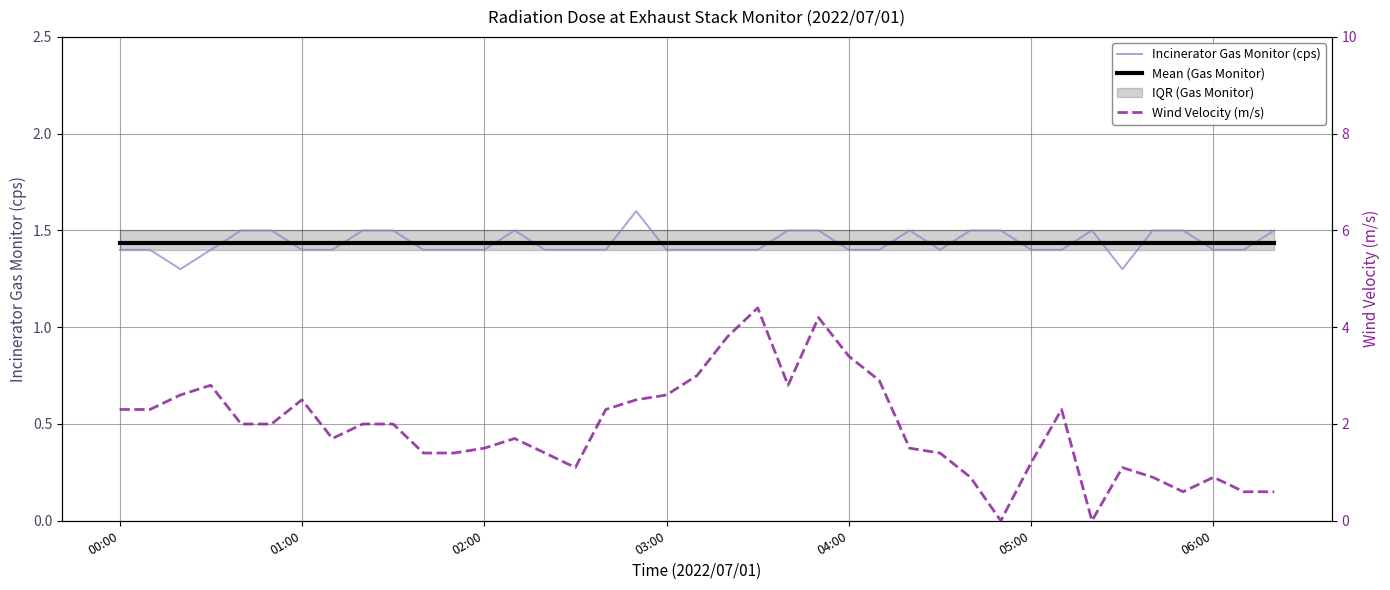

Which category has the highest value across all series?

21